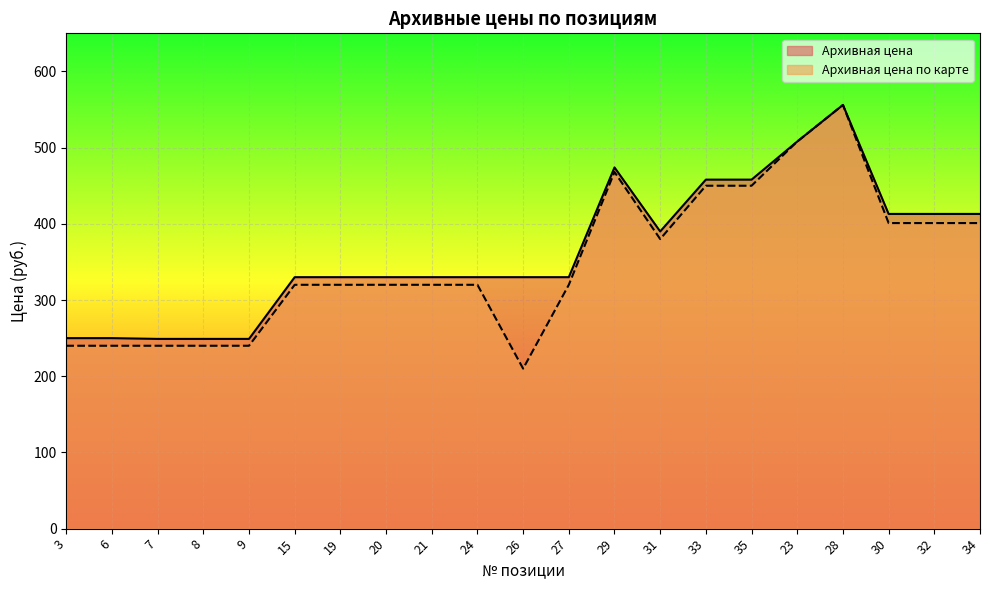

What is the average value of the Архивная цена series?

364